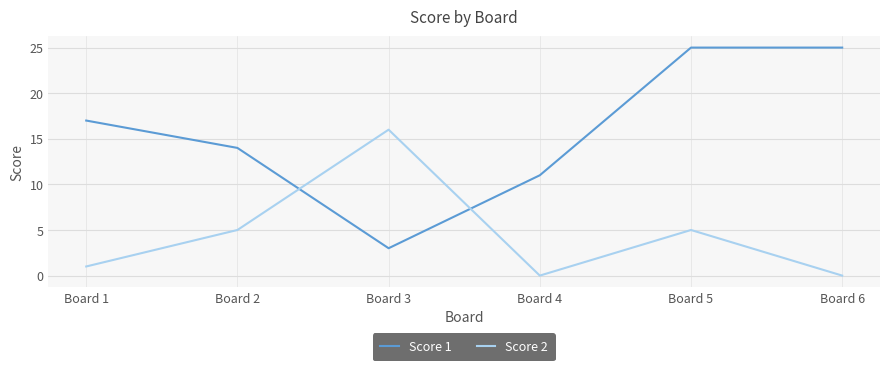

Reading left to right, extract all data points from this chart.

Score 1: 17	14	3	11	25	25
Score 2: 1	5	16	0	5	0